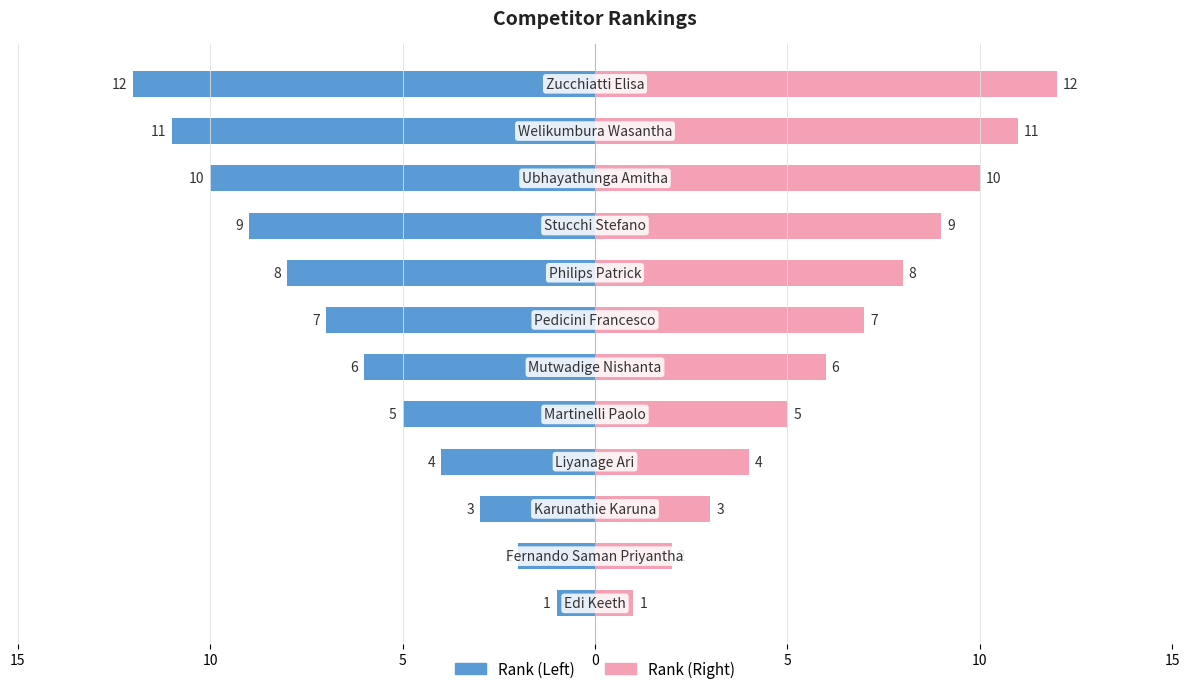

Rank the series by their average value, from highest to lowest.

Rank (Right), Rank (Left)